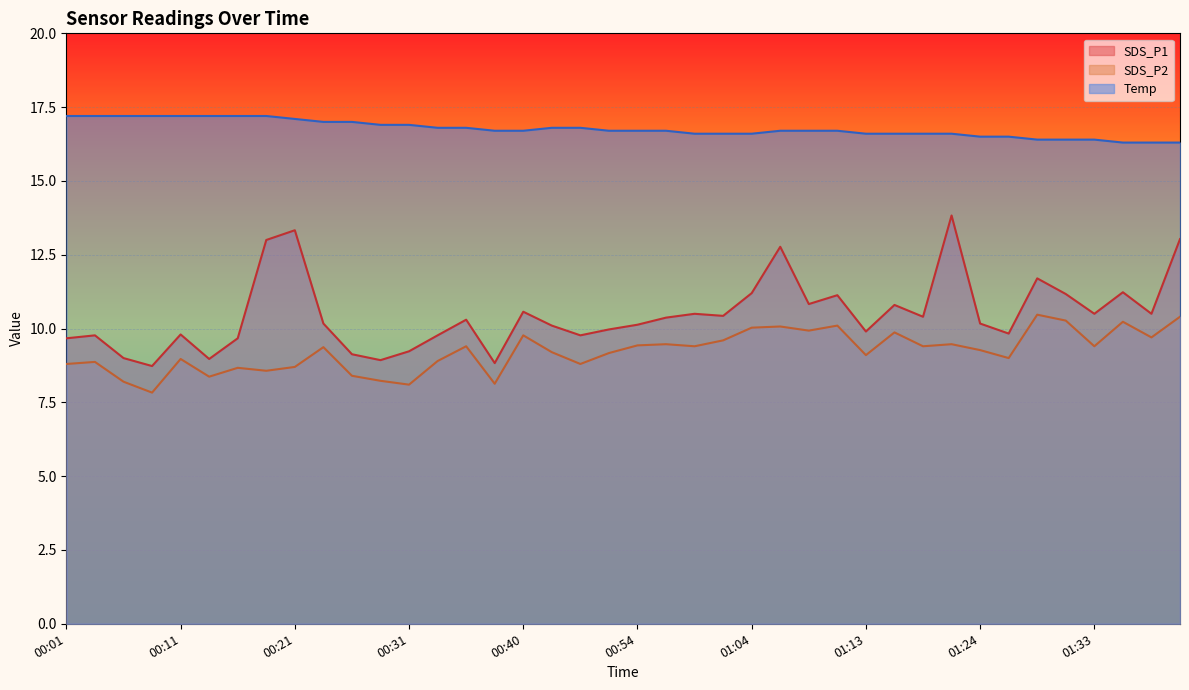

What is the label of the 28th point from the right?

00:31